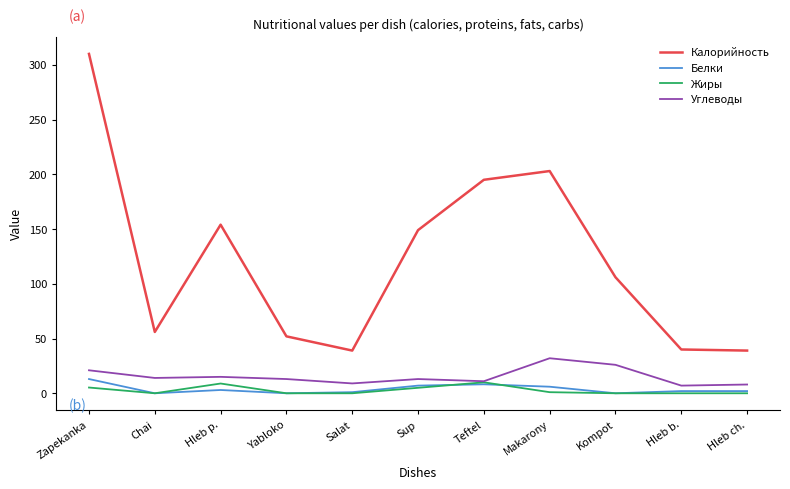

True or false: Углеводы and Белки cross at least once.

False